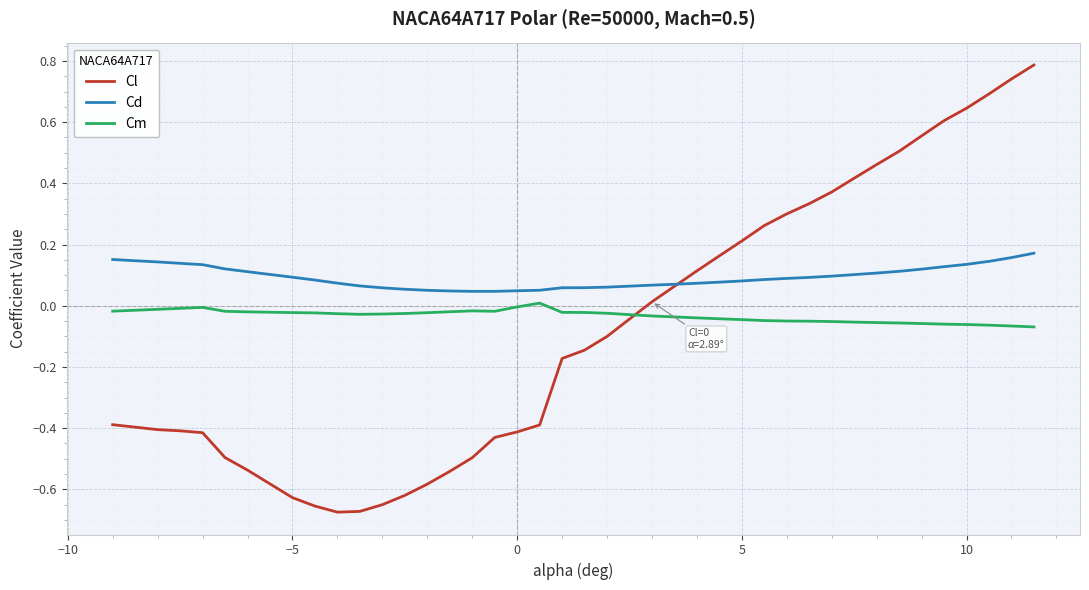

What are all the series names shown in the legend?

Cl, Cd, Cm